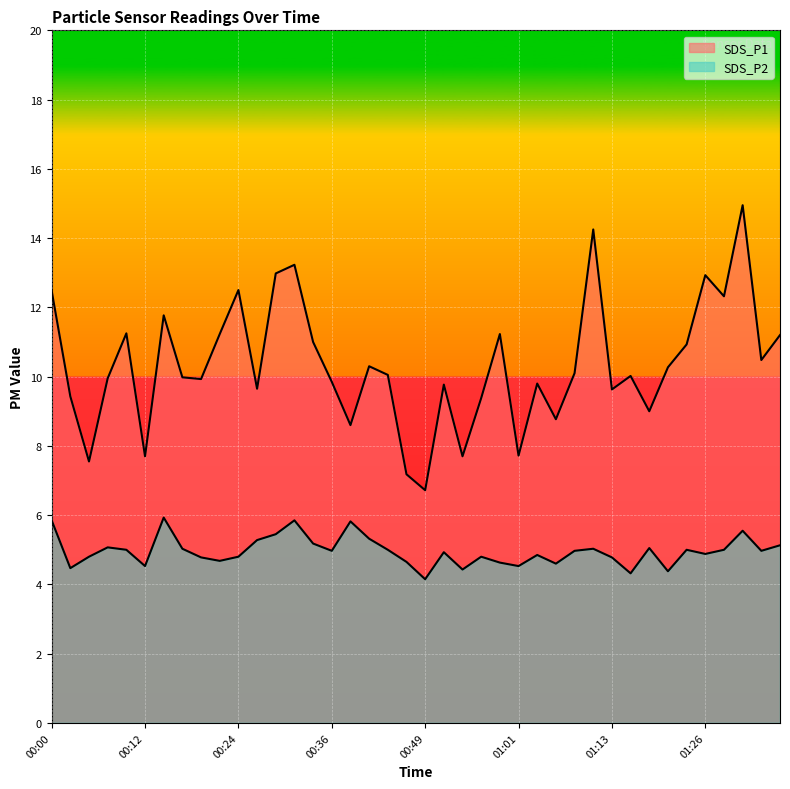

Reading right to left, transcribe all the data shown in this chart.

SDS_P1: 11.2	10.5	14.9	12.3	12.9	10.9	10.3	9.0	10.0	9.6	14.2	10.1	8.8	9.8	7.7	11.2	9.4	7.7	9.8	6.7	7.2	10.1	10.3	8.6	9.8	11.0	13.2	13.0	9.7	12.5	11.2	9.9	10.0	11.8	7.7	11.2	9.9	7.5	9.4	12.5
SDS_P2: 5.1	5.0	5.5	5.0	4.9	5.0	4.4	5.0	4.3	4.8	5.0	5.0	4.6	4.8	4.5	4.6	4.8	4.4	4.9	4.2	4.7	5.0	5.3	5.8	5.0	5.2	5.8	5.5	5.3	4.8	4.7	4.8	5.0	5.9	4.5	5.0	5.1	4.8	4.5	5.8